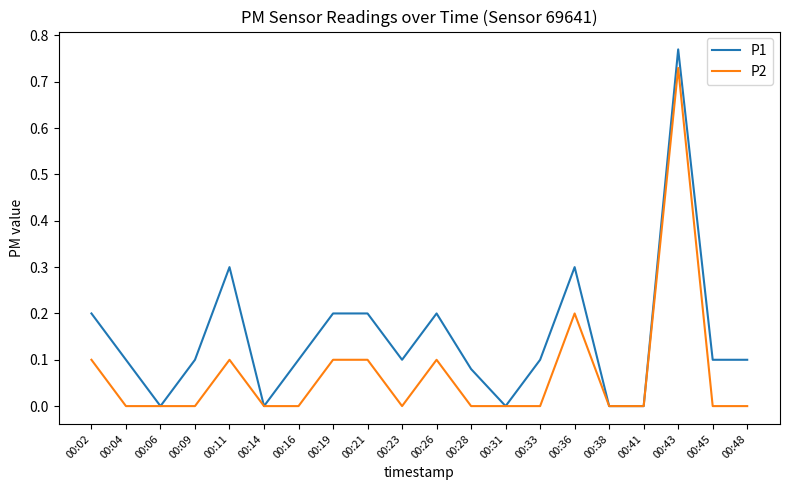

Which series has the widest spread of values?

P1